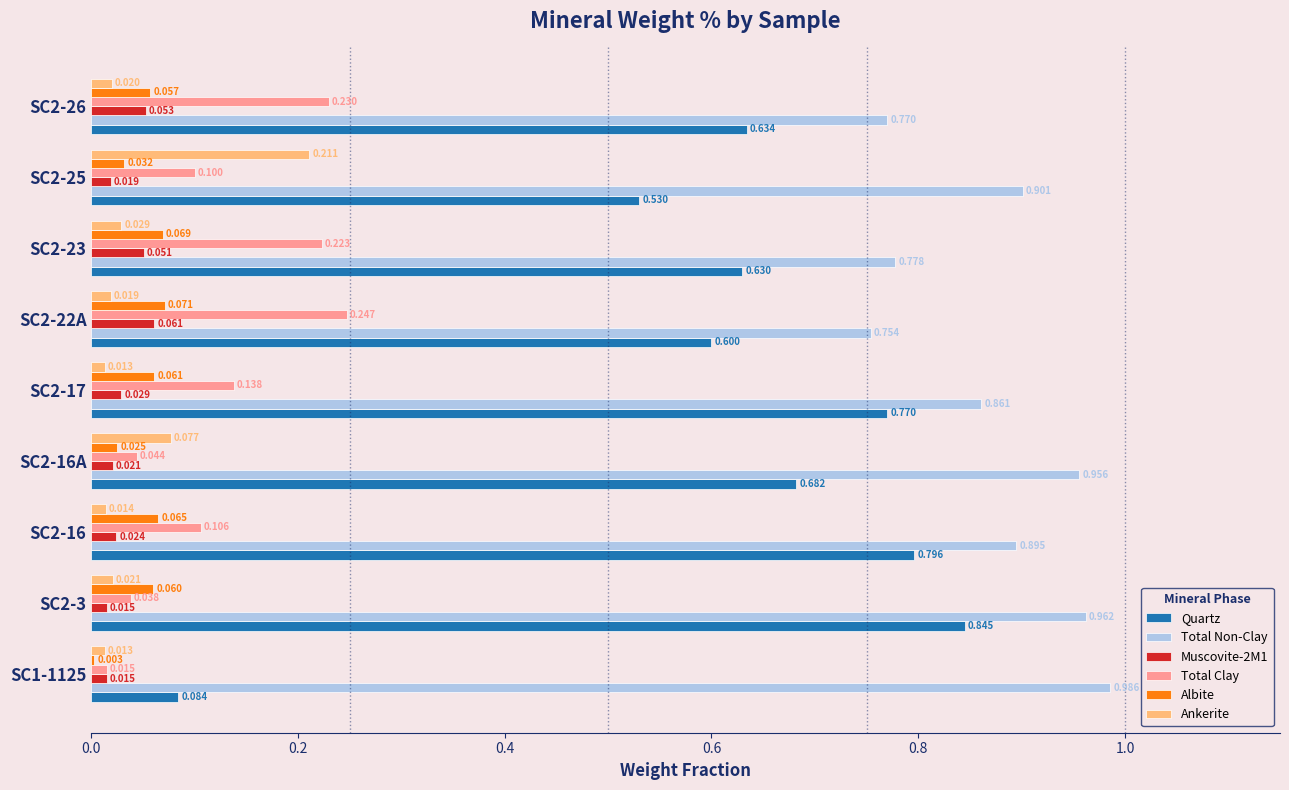

At which category is the sum across all series the highest?

SC2-3